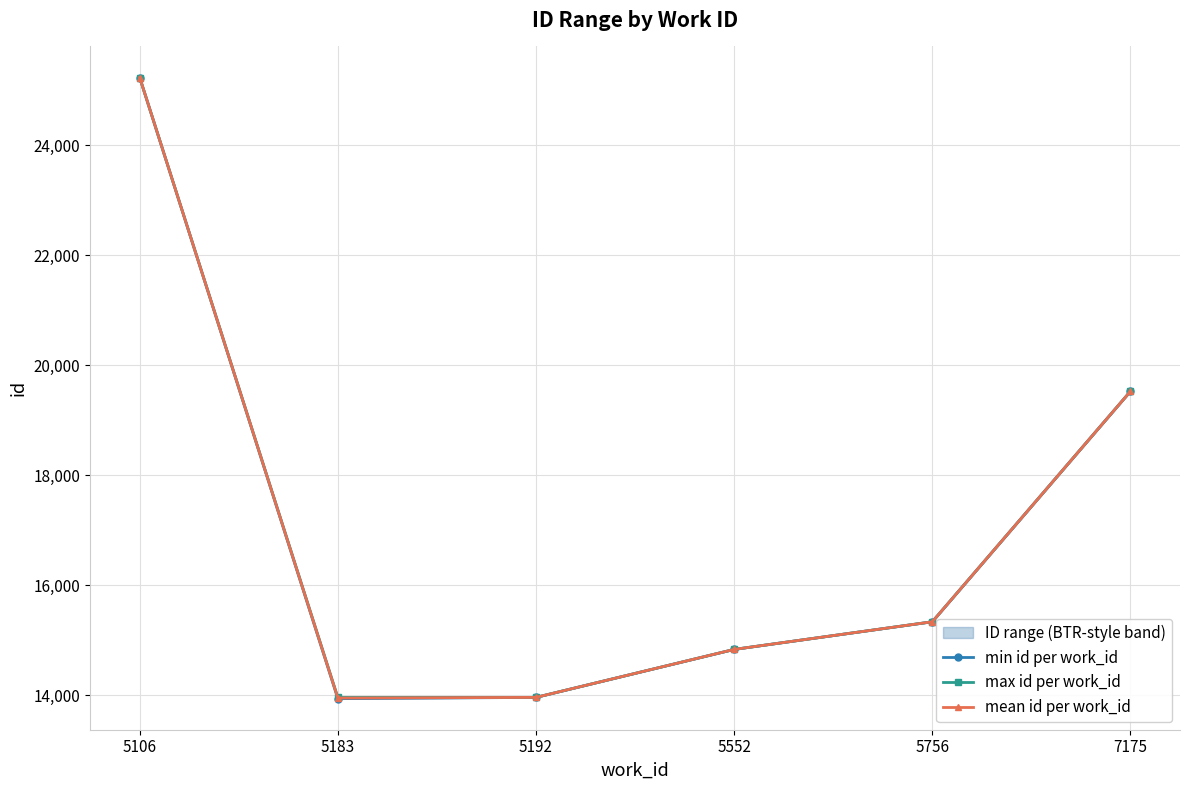

How many data points in min id per work_id are less than 15337?

3